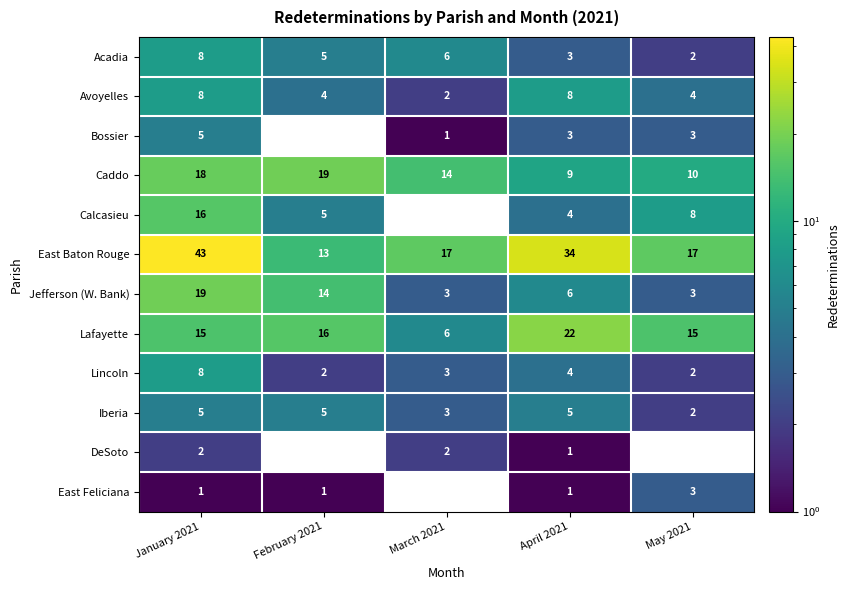

Count the number of categories in the chart.

5